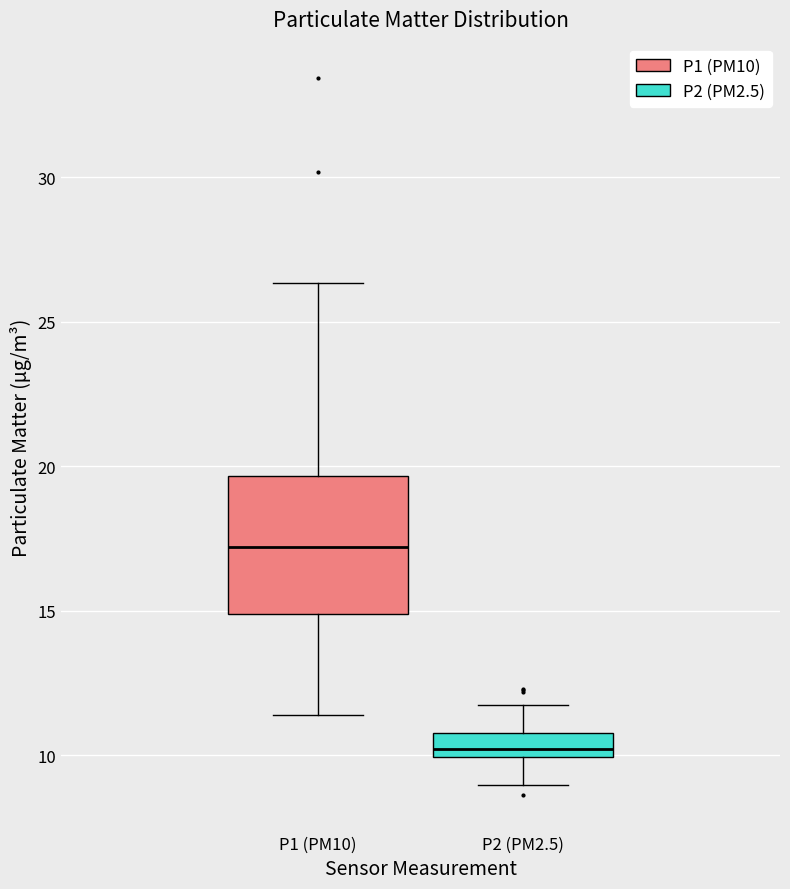

Reading left to right, transcribe this box plot: for each box, give where its median line is, the range the box spans, and where its two whiskers end, as read against the y-axis. The values are not printed on the chart, so give them approximately, as read against the axis.

P1 (PM10): median 17.0, box 15.0 to 19.5, whiskers 11.5 to 26.5
P2 (PM2.5): median 10.0 (inside the box), box 10.0 to 11.0, whiskers 9.0 to 11.5